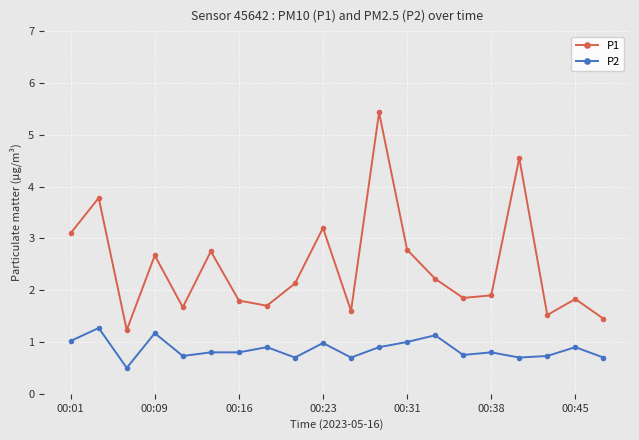

True or false: P1 and P2 cross at least once.

False